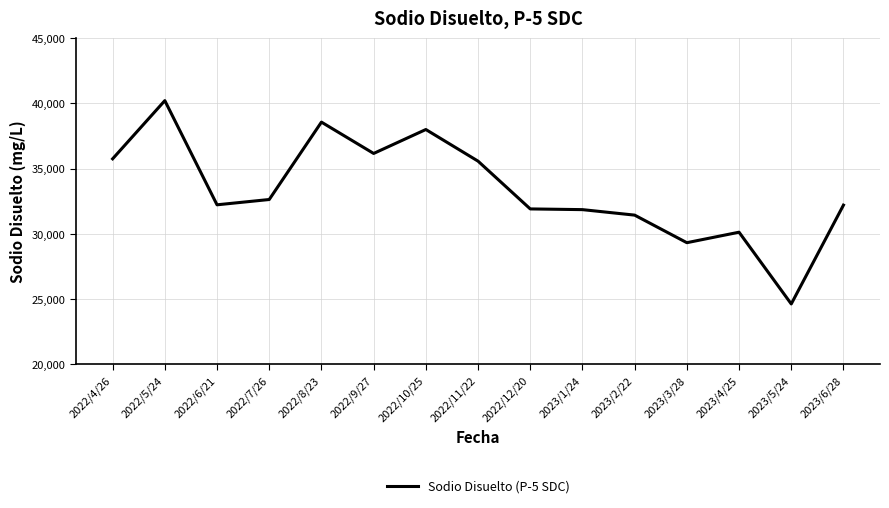

Read the value at 2022/5/24.

40201.0